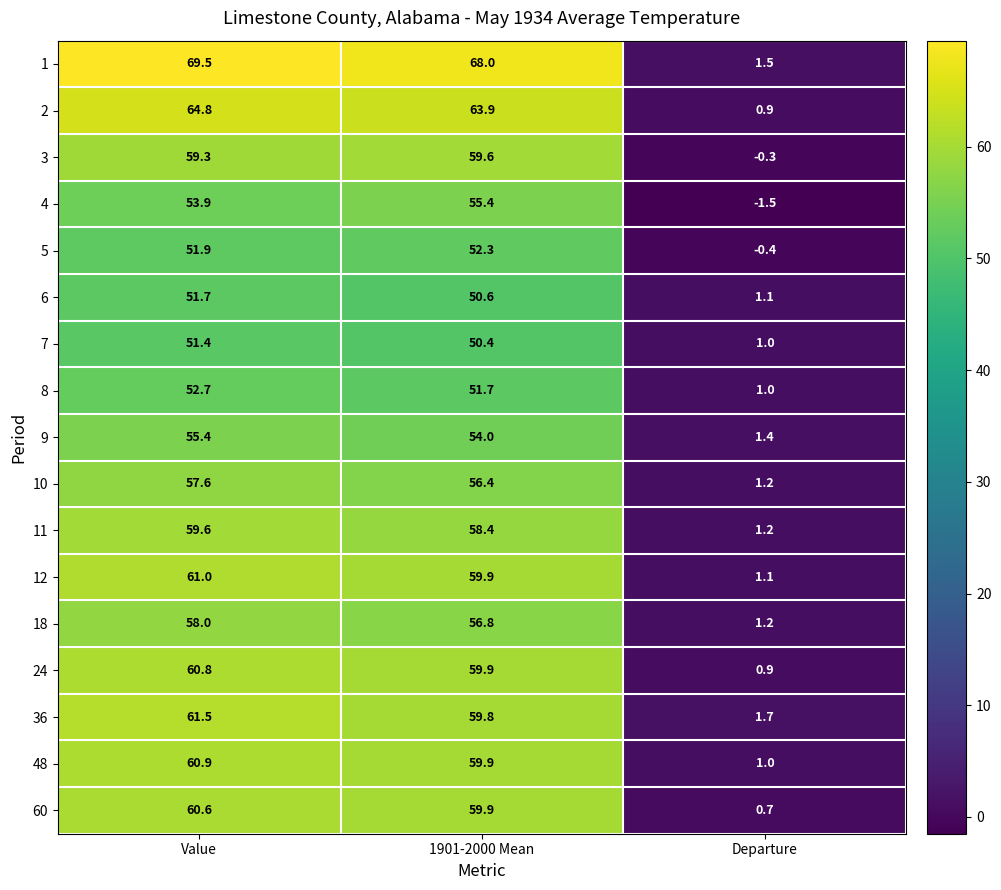

True or false: 11 has a value of 59.6 at Value.

True